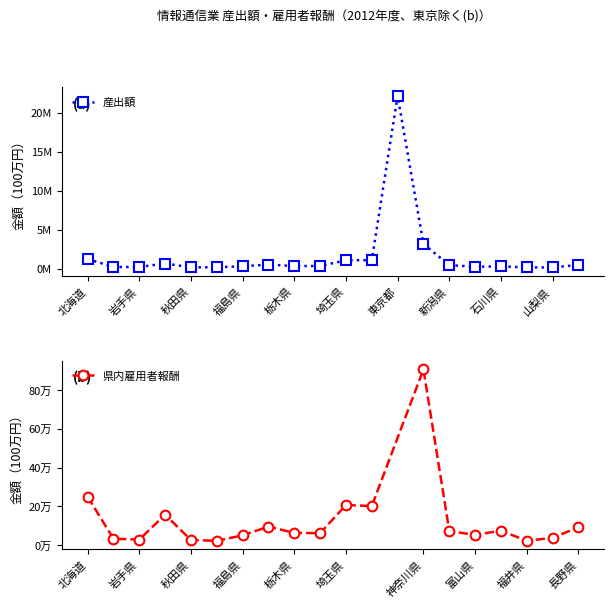

What is the difference between the maximum and minimum values?

21949232